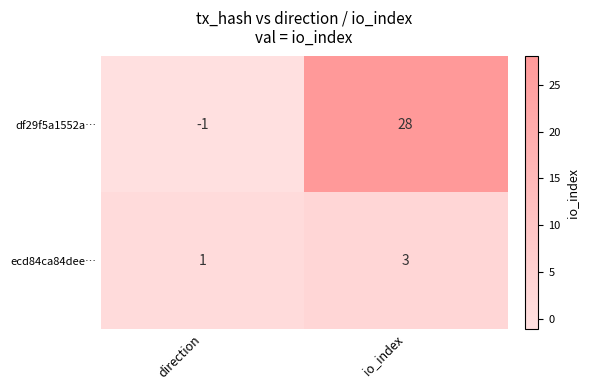

What is the approximate value of df29f5a1552a… at io_index, to the nearest 5?

30